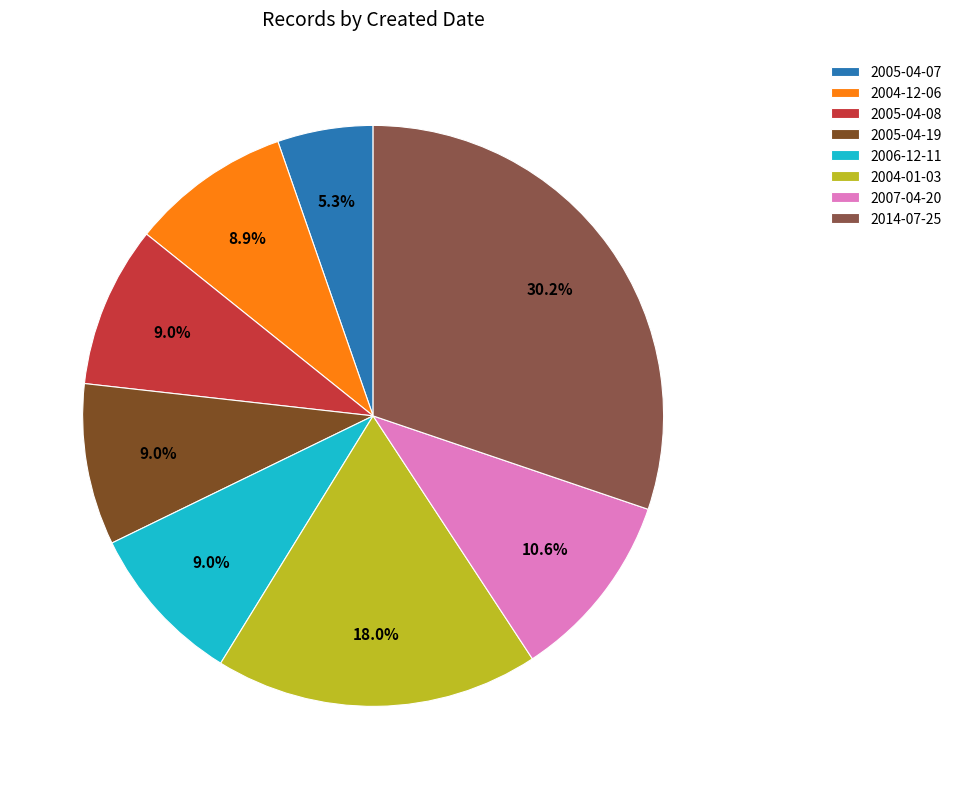

Combined, what portion of the pie is 2014-07-25 and 2006-12-11?

39.2%